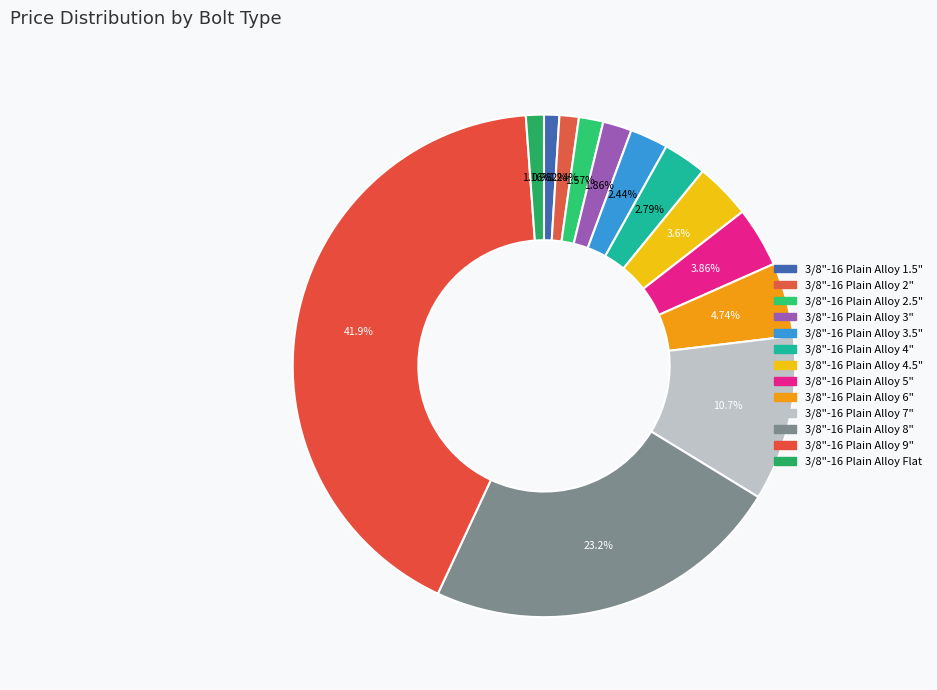

Which category has the biggest portion of the pie?

3/8"-16 Plain Alloy 9"